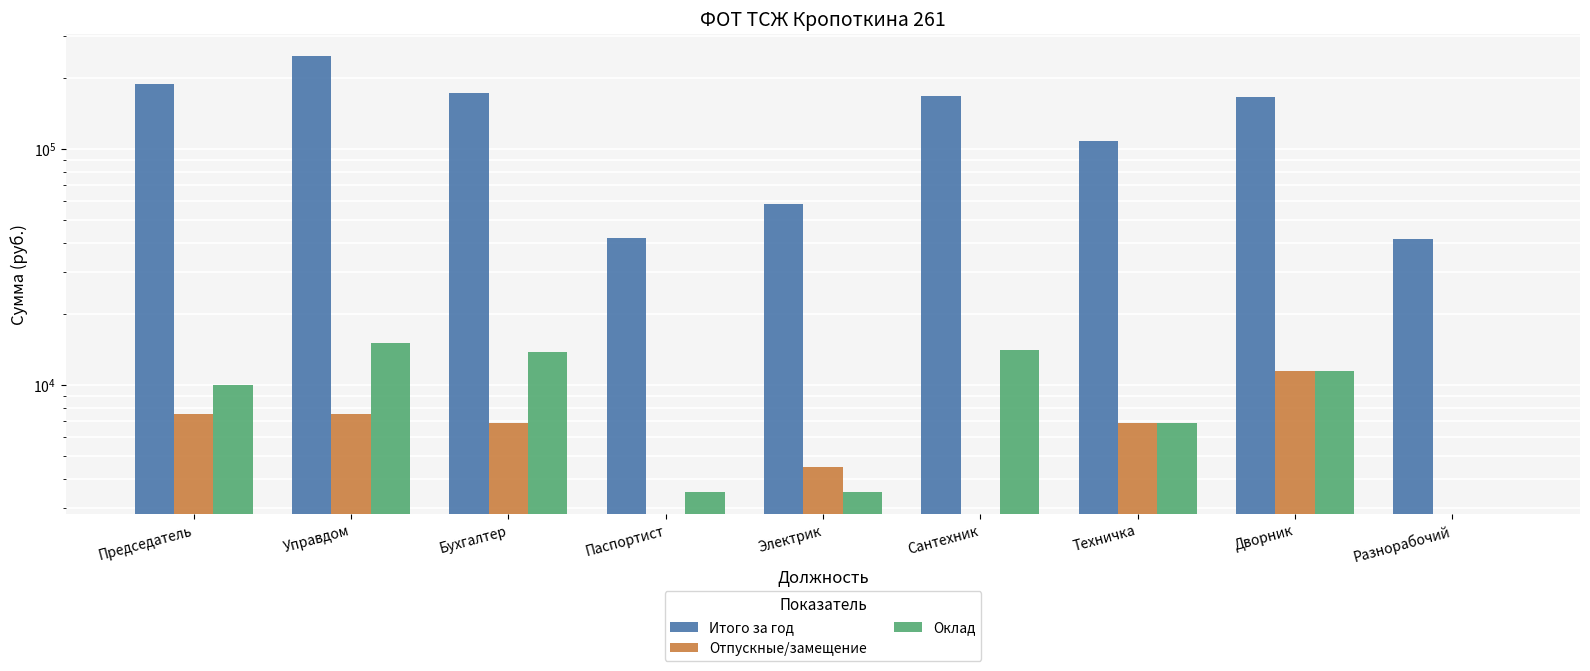

What is the average value of the Итого за год series?

132400